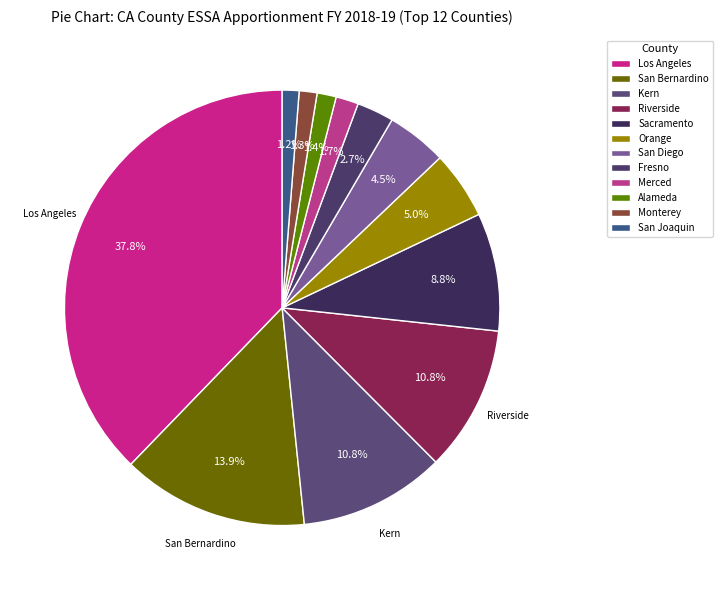

Does San Diego represent more than half of the total?

No